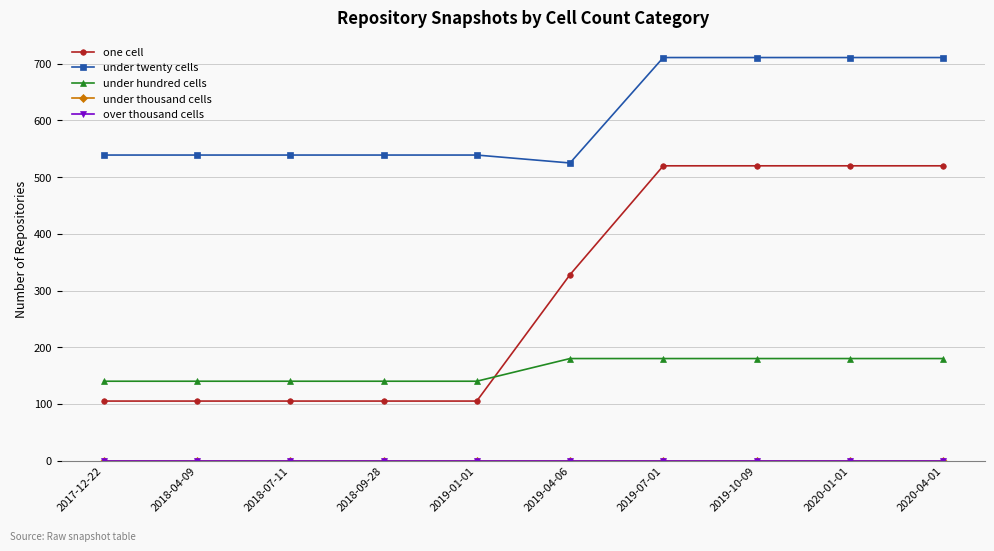

True or false: one cell and under twenty cells cross at least once.

False